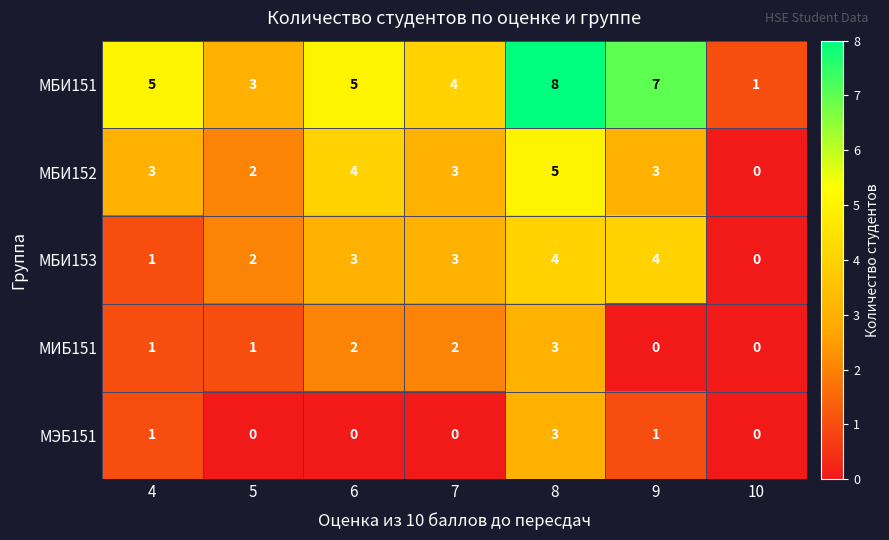

Is it true that МБИ153 equals 2 at 9?

False